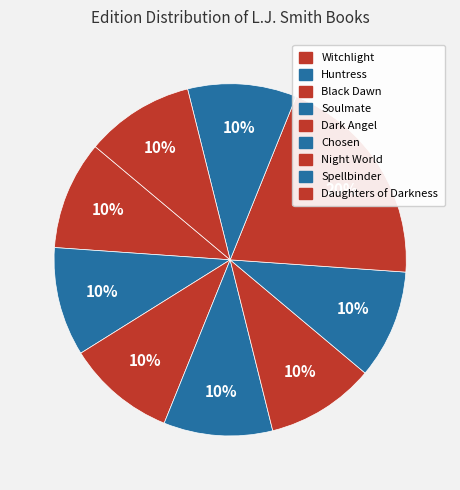

Is it true that Black Dawn is 12% of the pie?

True